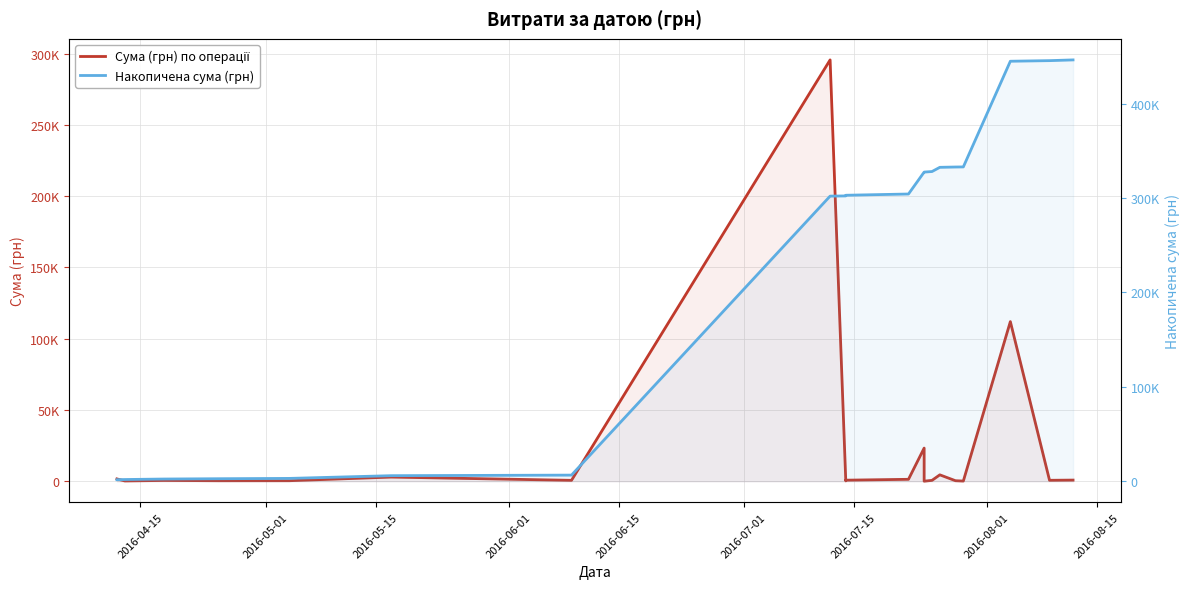

Rank the series by their maximum value, from highest to lowest.

Накопичена сума (грн), Сума (грн) по операції